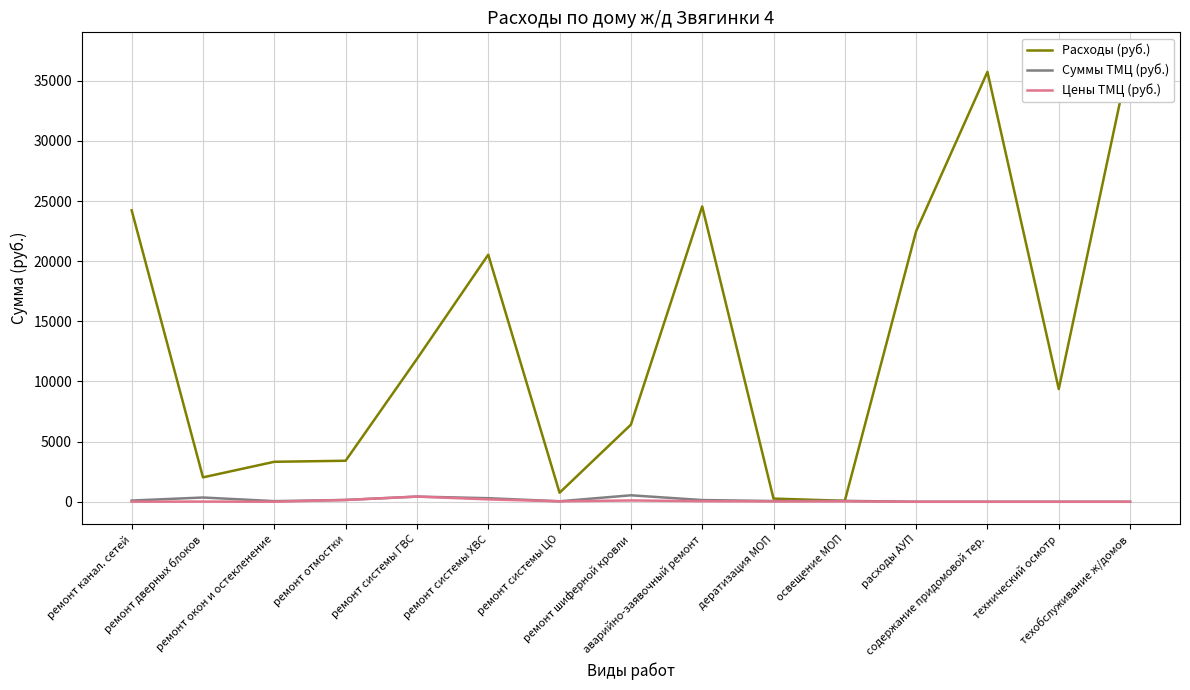

What position from the left is техобслуживание ж/домов?

15